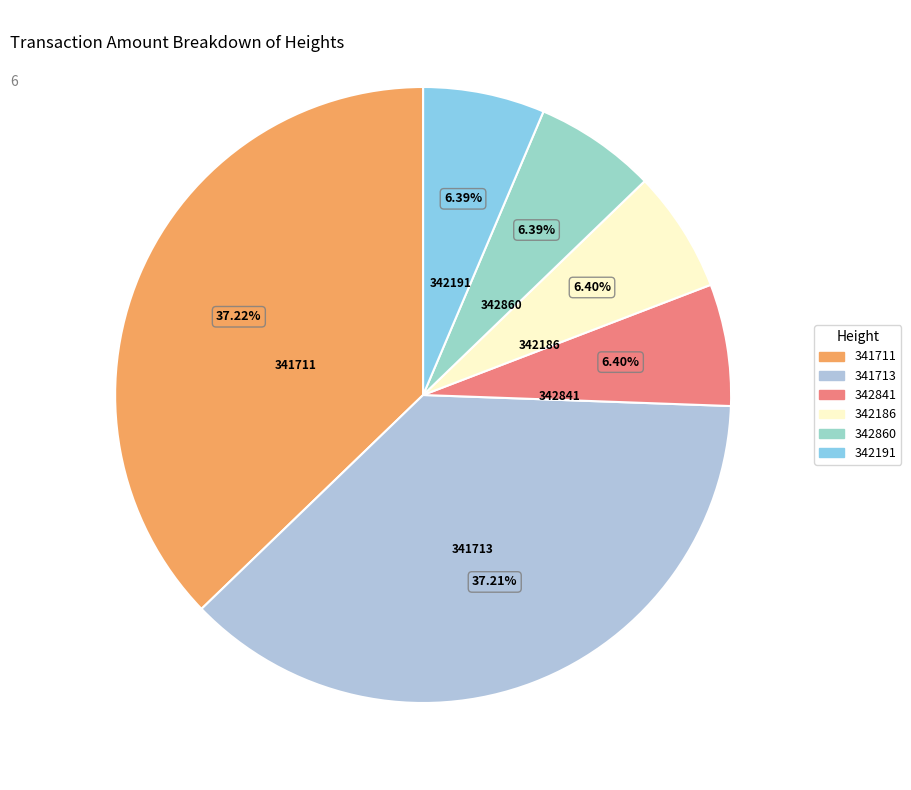

How many segments does this pie chart have?

6